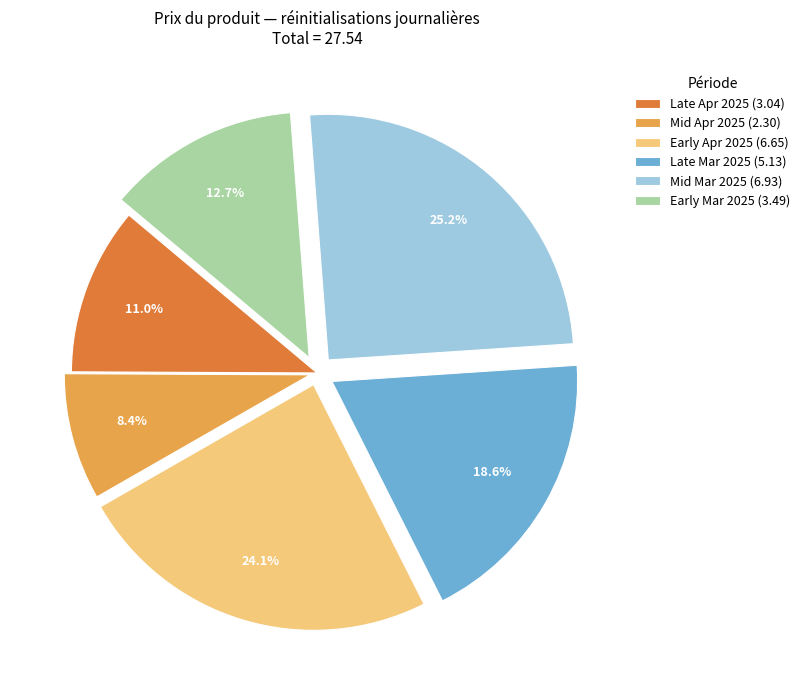

Is the sum of Mid Mar 2025 (6.93) and Late Mar 2025 (5.13) greater than half?

No